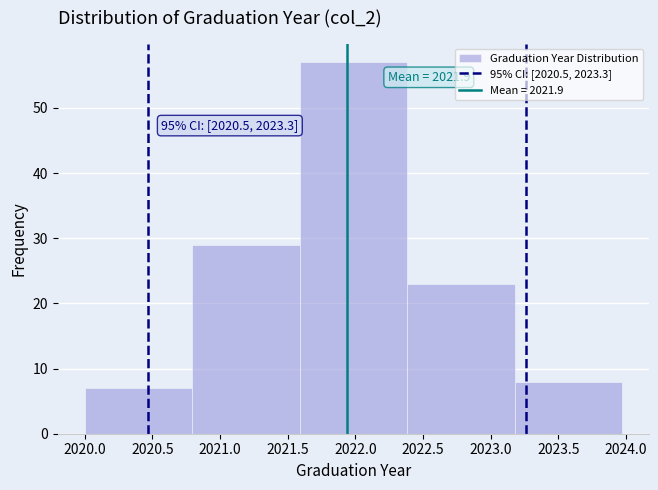

Over which range of the x-axis is the bar tallest?

2021.60 to 2022.40